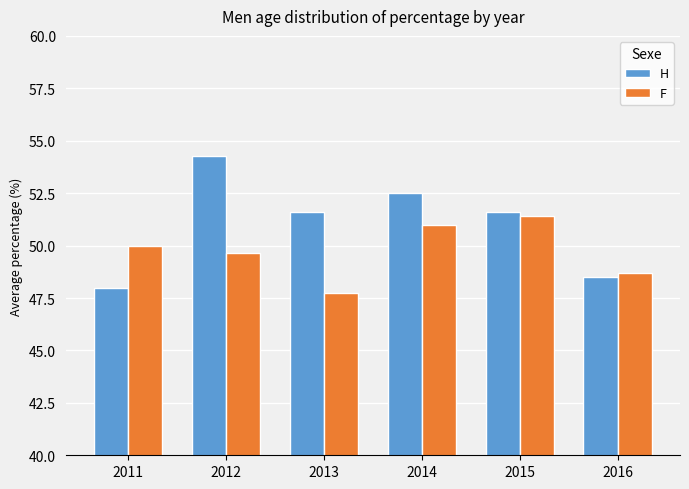

What is the sum of the F values at 2012 and 2011?

99.7